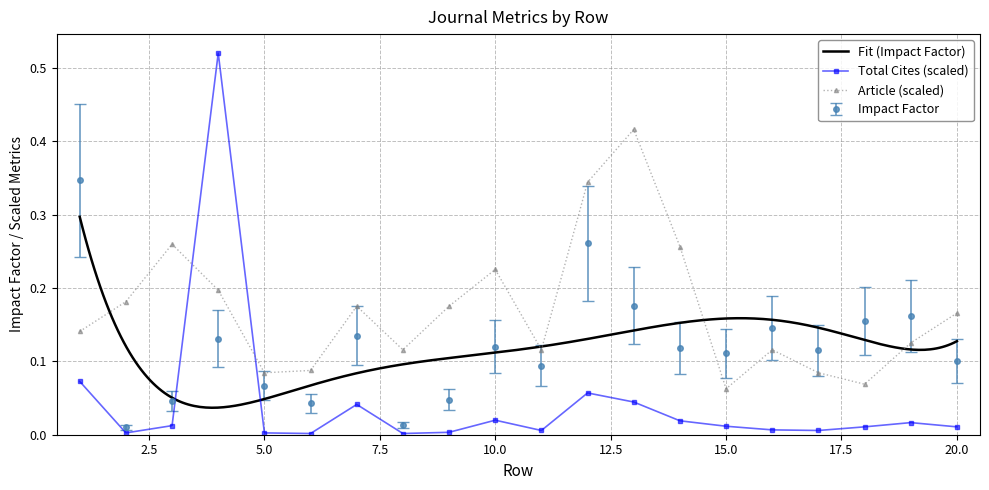

True or false: Article has more than 0 interior local peaks.

True